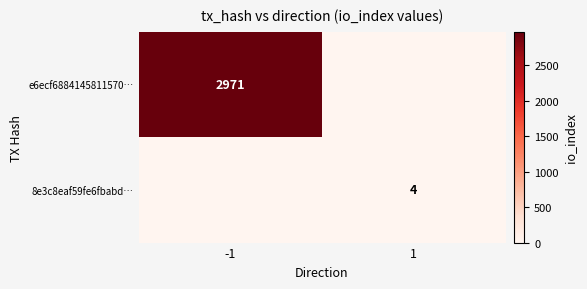

Which has a higher value, 1 or -1?

-1